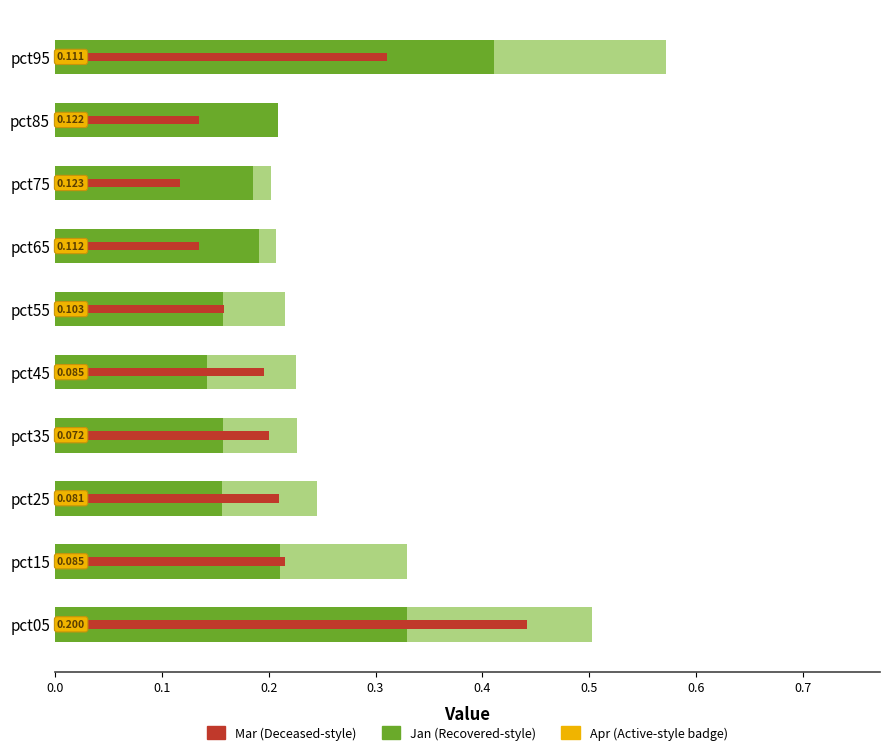

What is the approximate value of Jan at pct65?

0.2